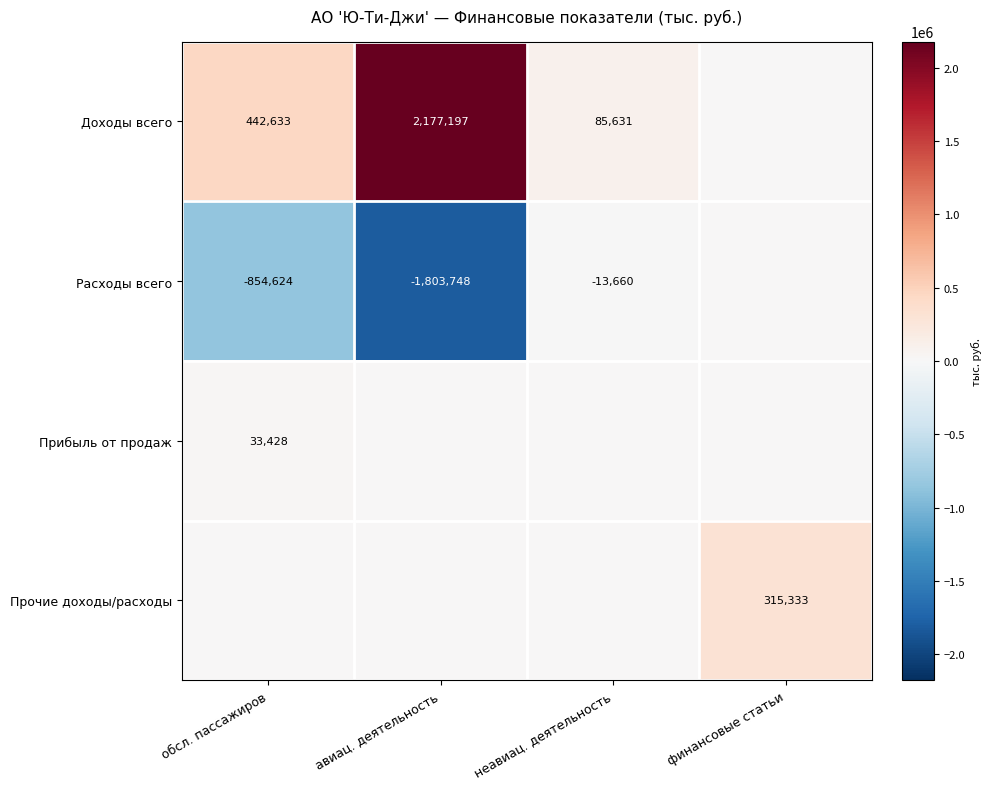

How many series are shown in this chart?

4